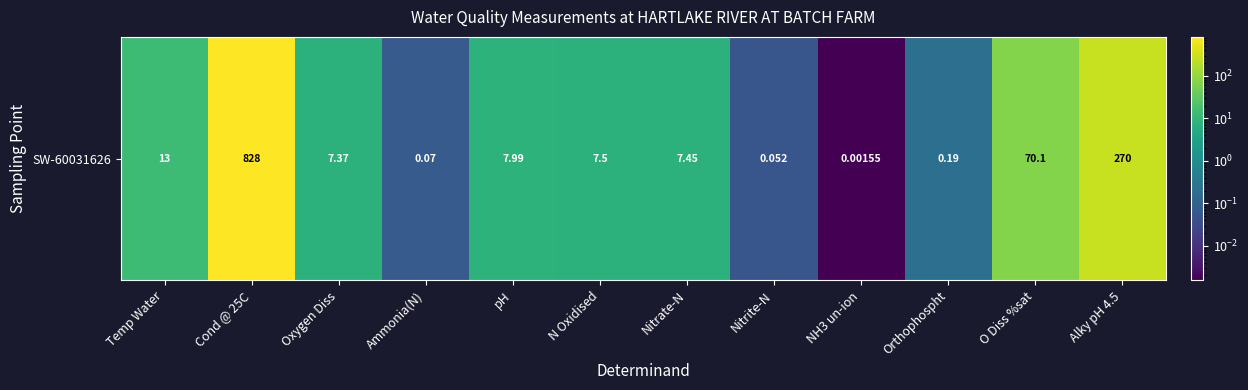

What is the sum of all values?

1211.7